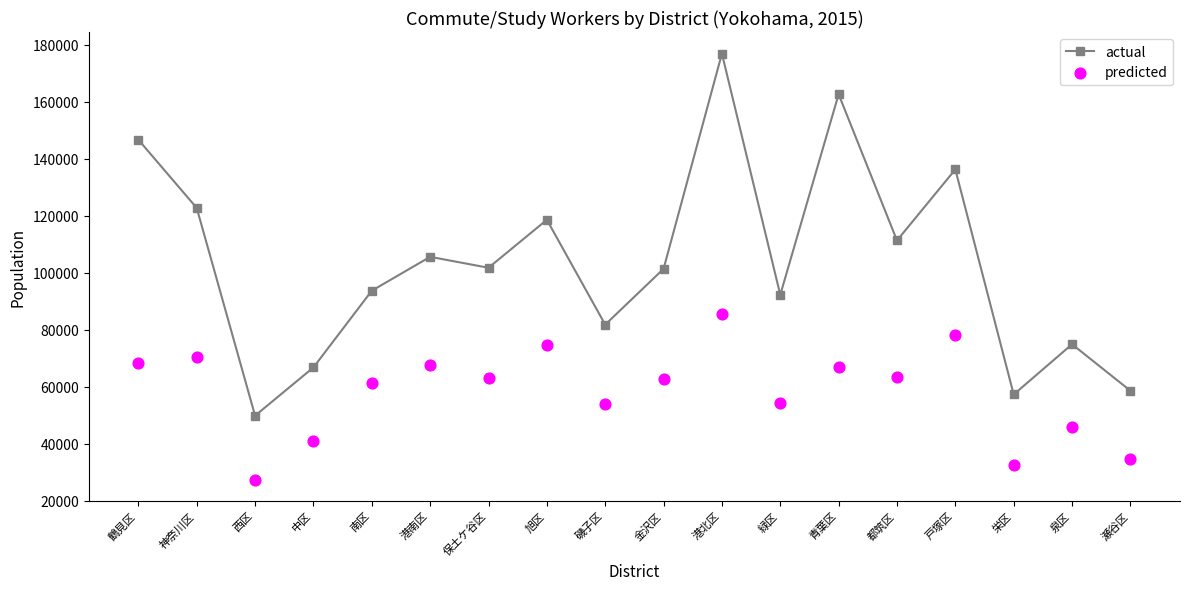

At which category is the sum across all series the highest?

港北区